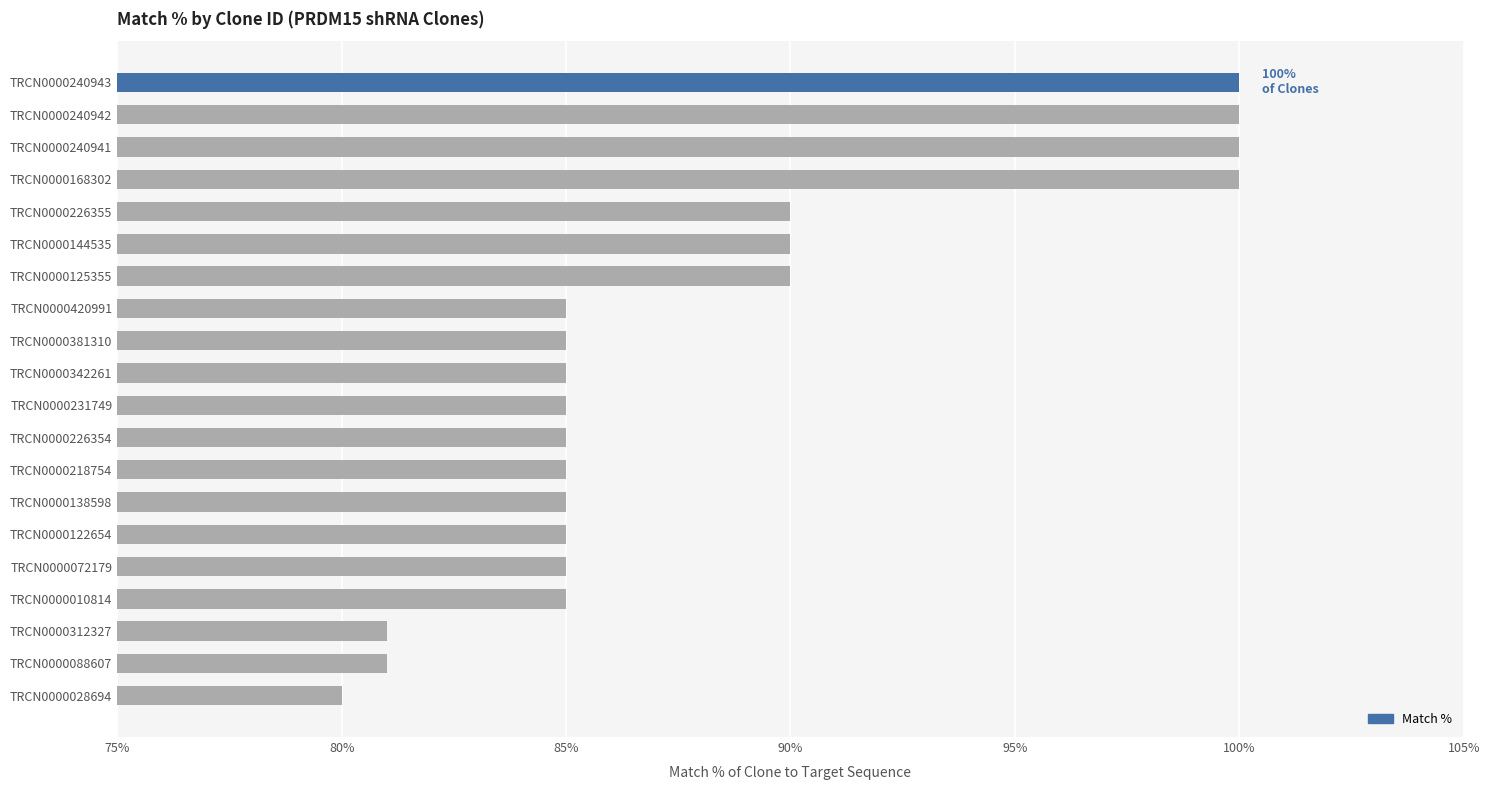

The value at TRCN0000168302 is 100. True or false?

True